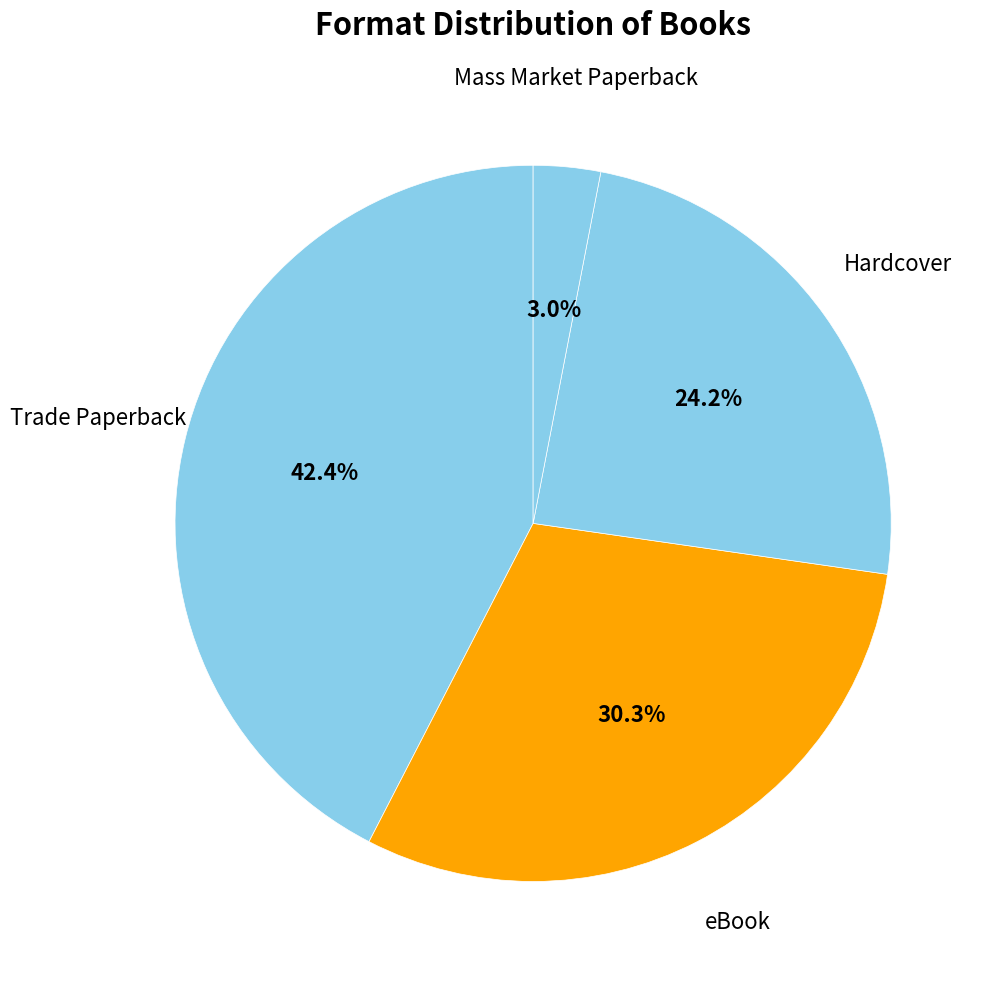

Is the sum of Hardcover and Trade Paperback greater than half?

Yes